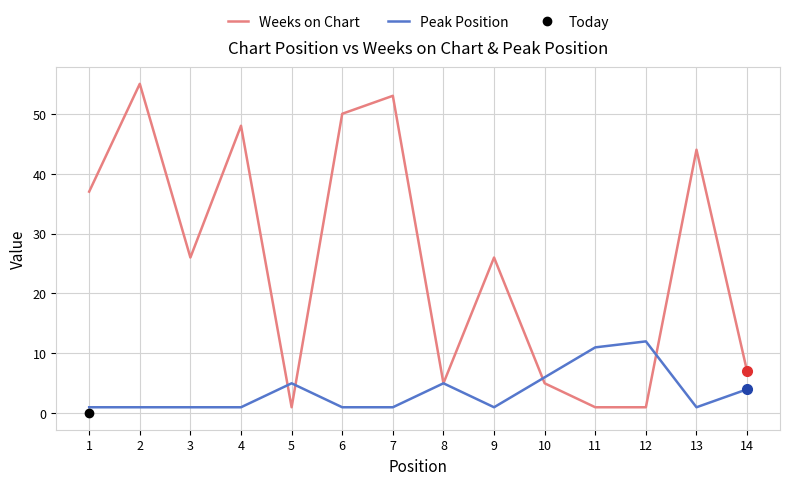

At which label does Weeks on Chart reach its peak?

2